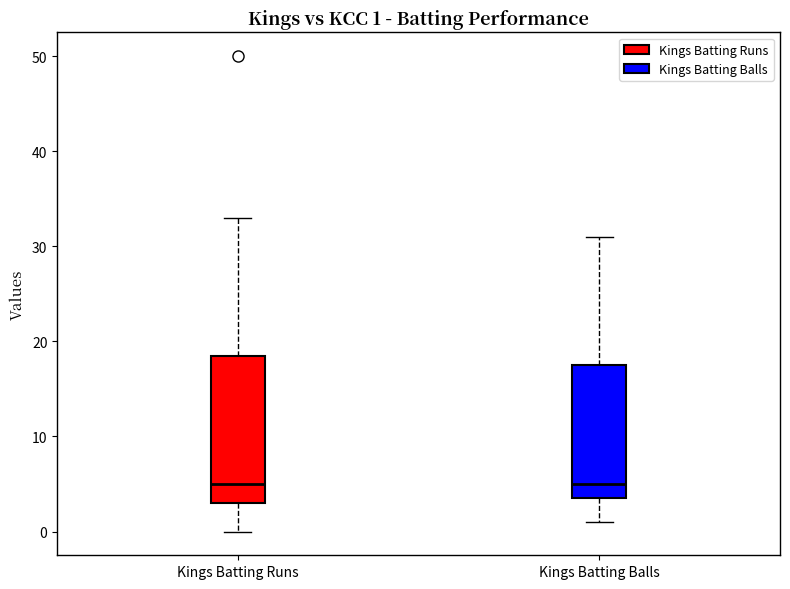

Comparing the boxes themselves (not the whiskers), which one is the tallest?

Kings Batting Runs